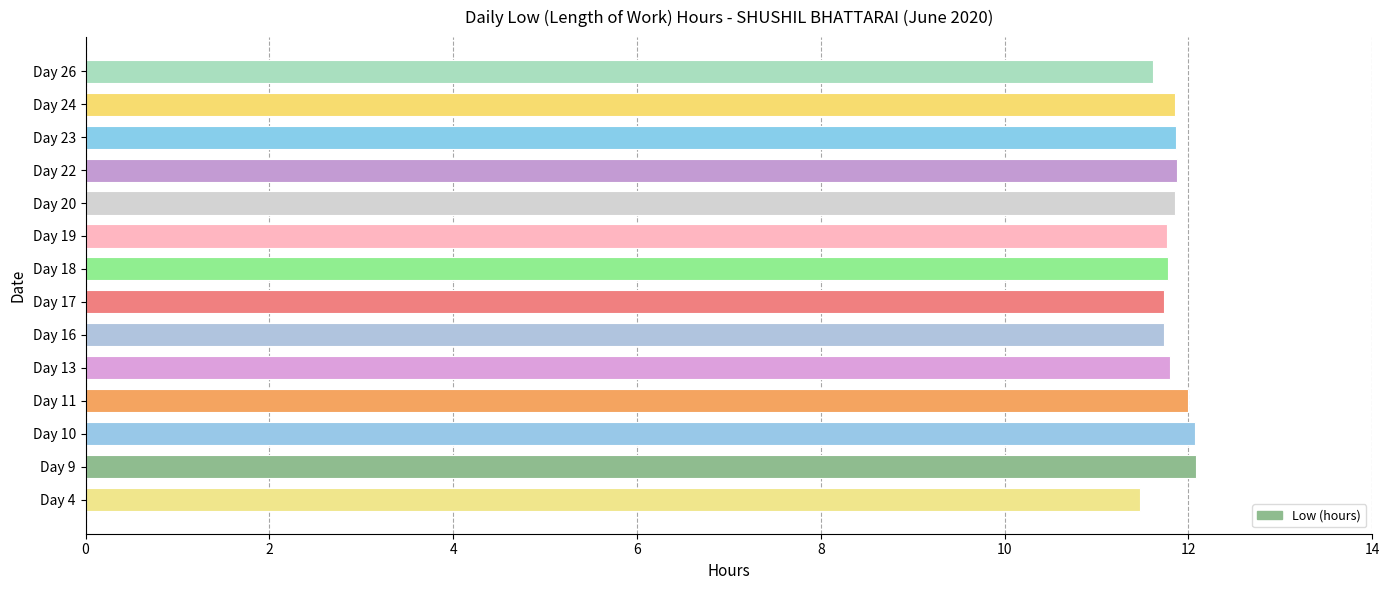

What is the sum of the values at Day 11 and Day 26?

23.6